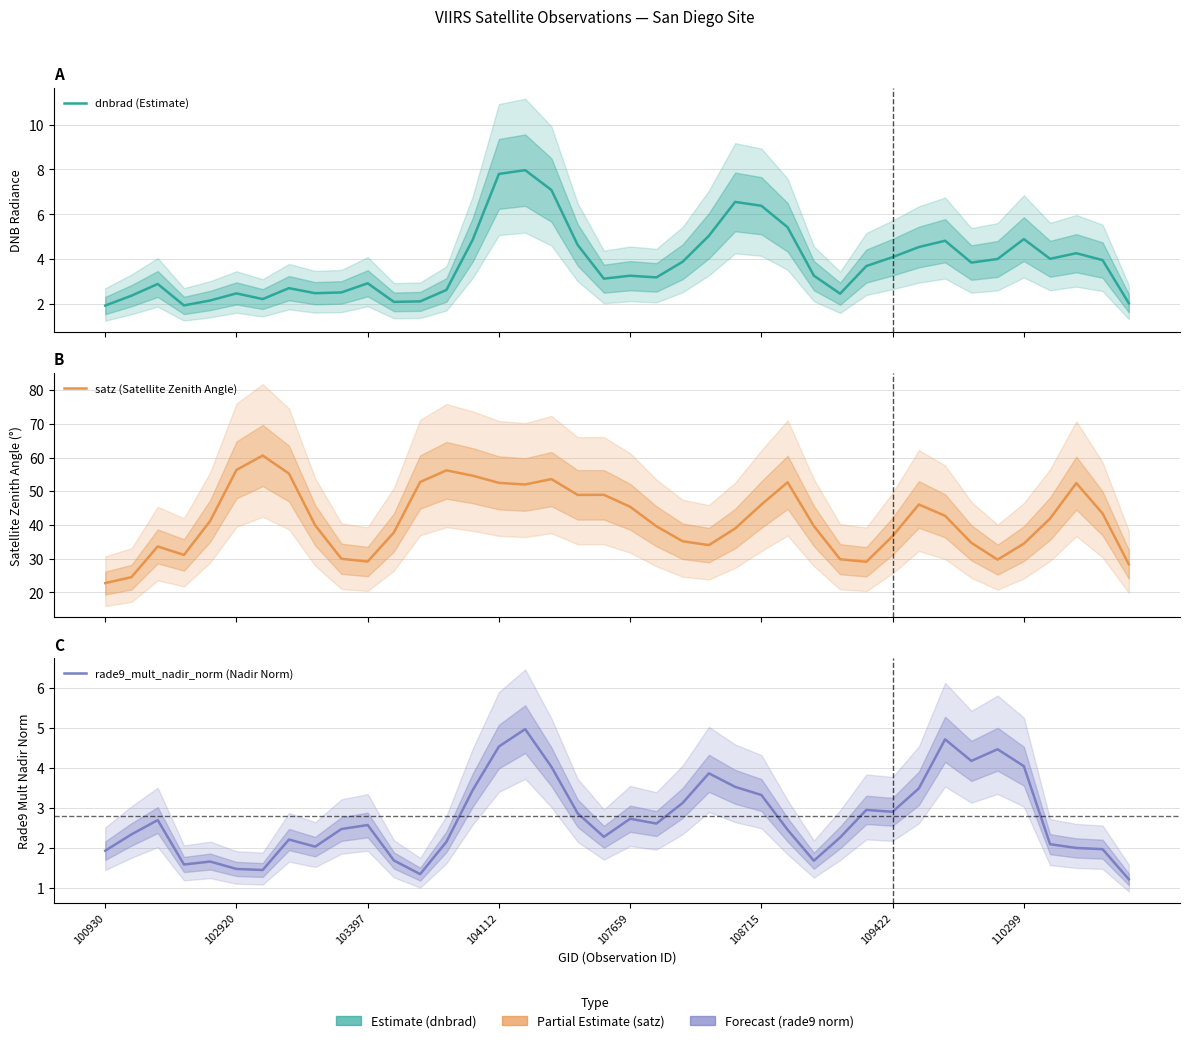

How many times do rade9_mult_nadir_norm (Nadir Norm) and dnbrad (Estimate) cross each other?

3